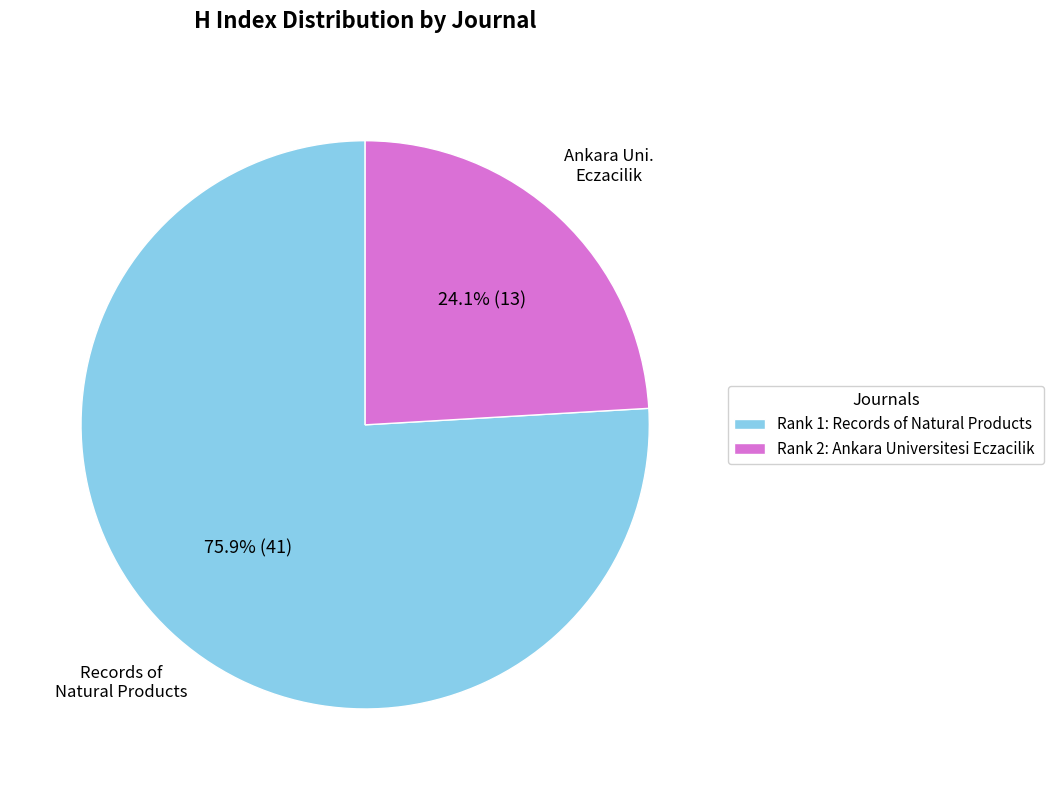

Is there any slice that represents more than half of the pie?

Yes